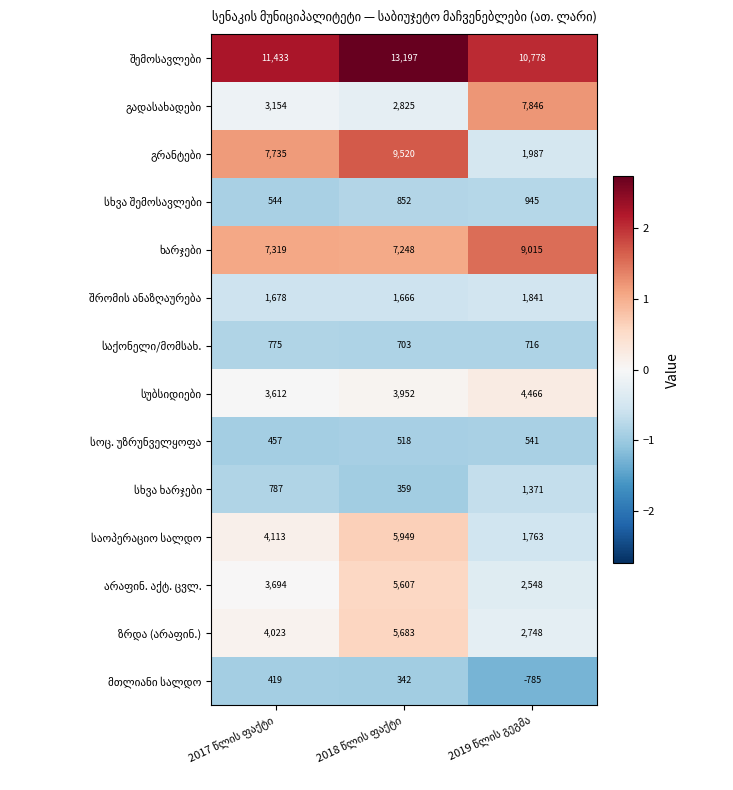

What is the smallest value displayed?

-785